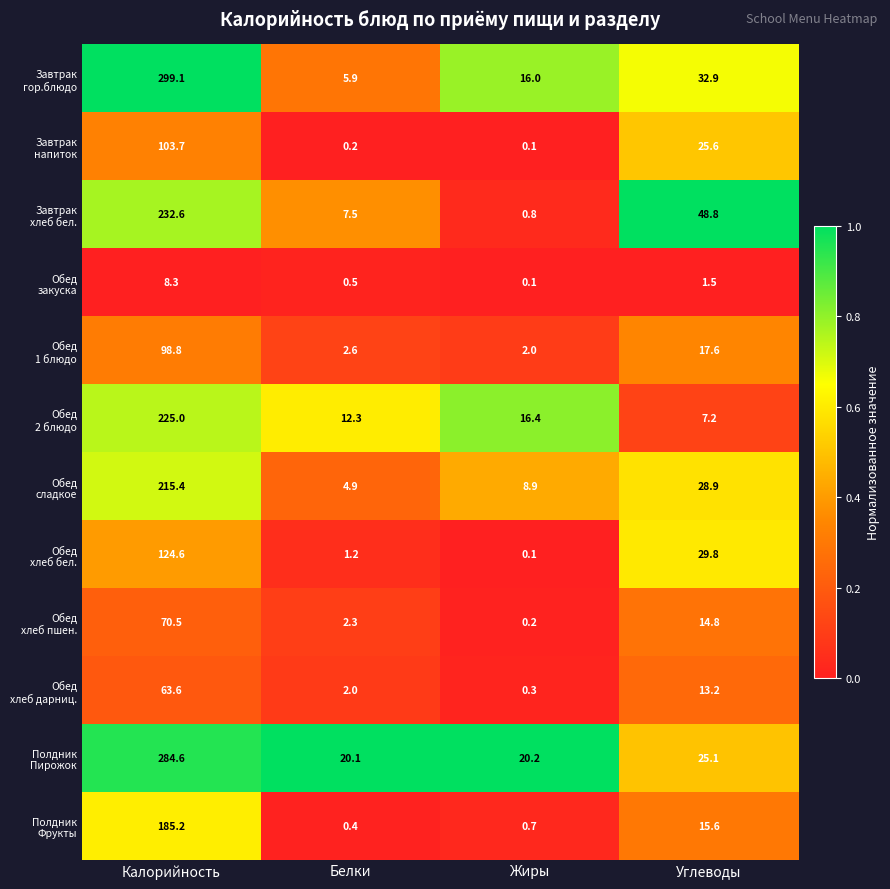

At which category is the sum across all series the highest?

Калорийность